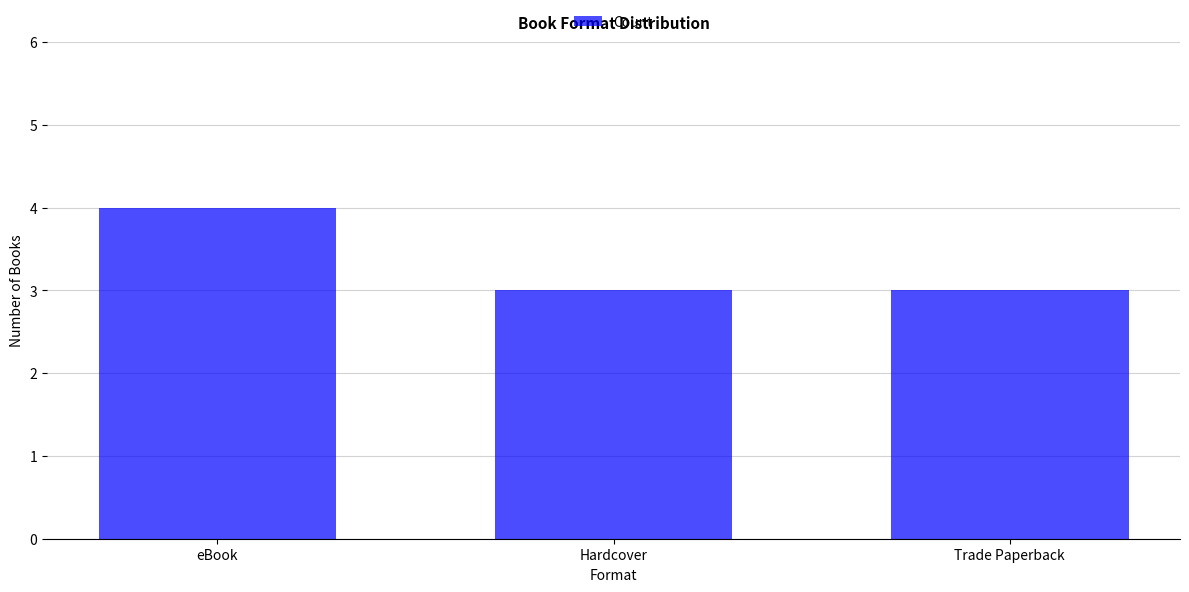

The chart shows a value of 4 at eBook. True or false?

True